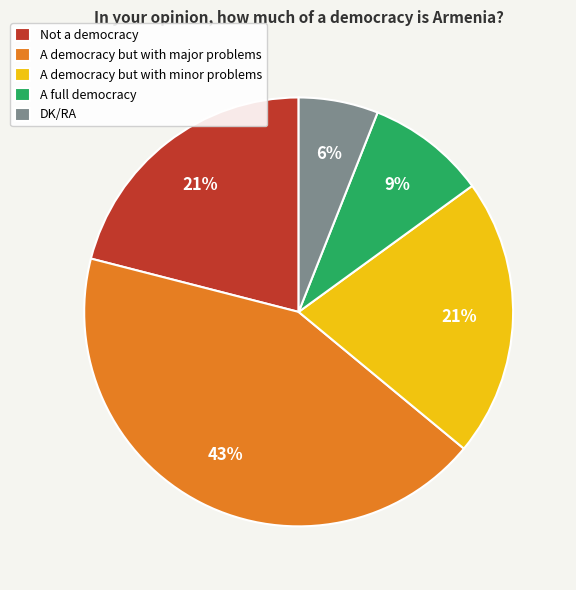

Is the sum of A full democracy and A democracy but with minor problems greater than half?

No